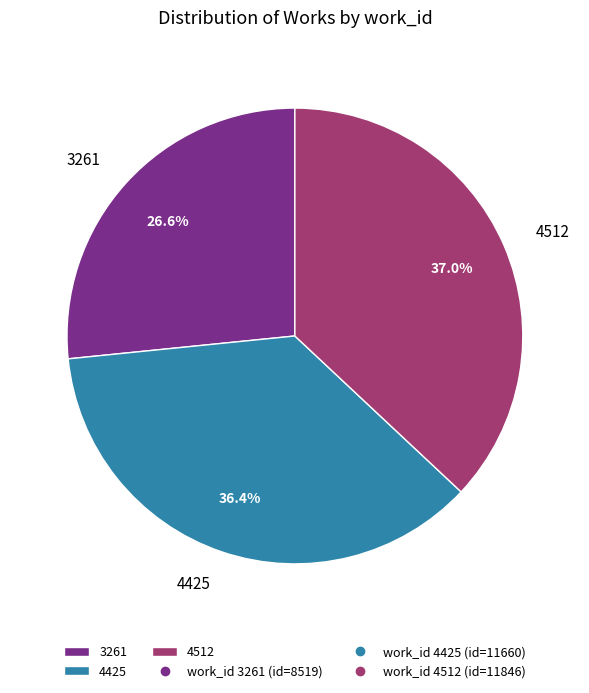

Approximately how many times larger is the value at 4512 compared to 3261?

1.4